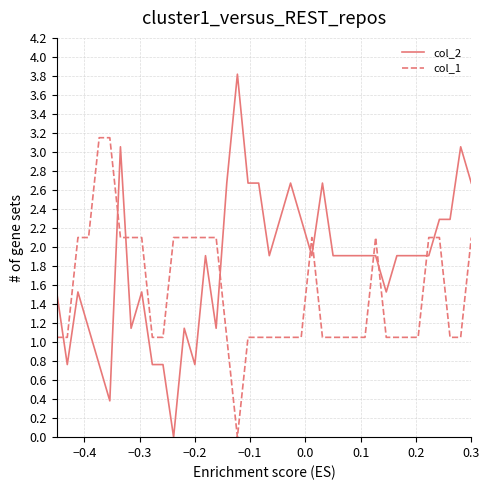

What is the highest value of the col_2 series?

3.8